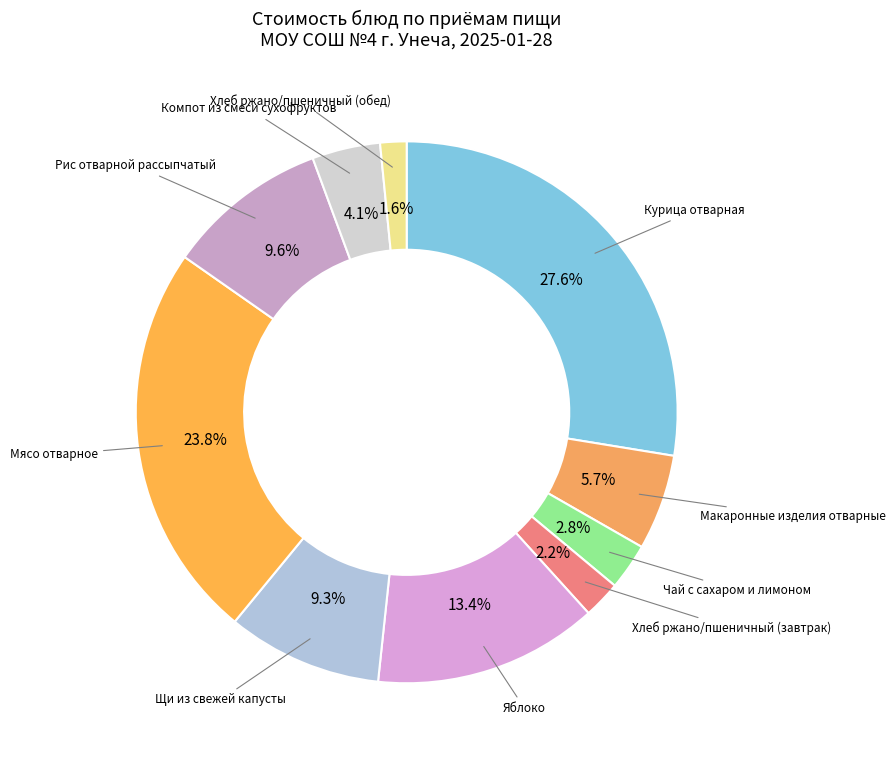

How many segments does this pie chart have?

10